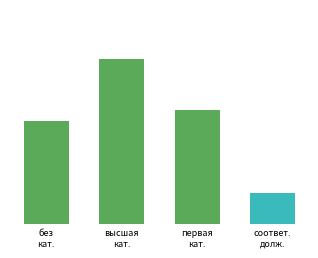

What is the sum of the values at соответ.
долж. and первая
кат.?

14